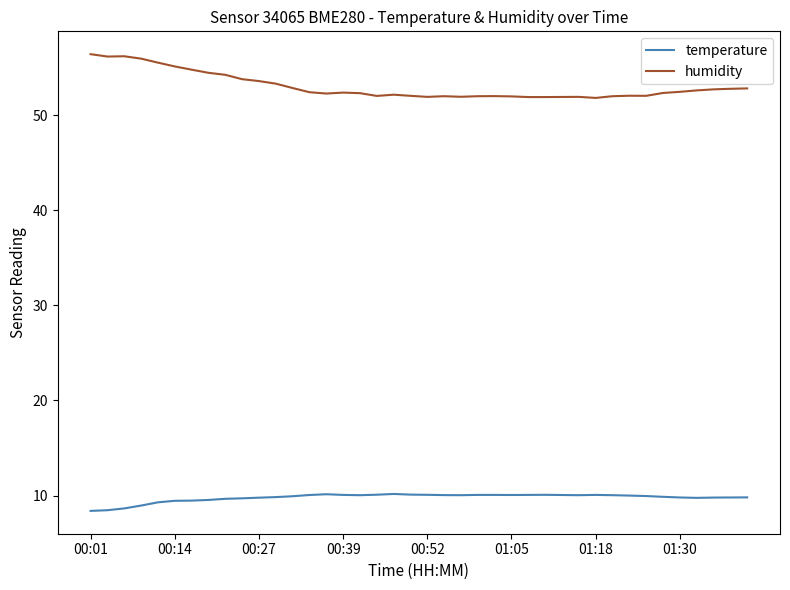

True or false: humidity has more than 1 interior local peaks.

True